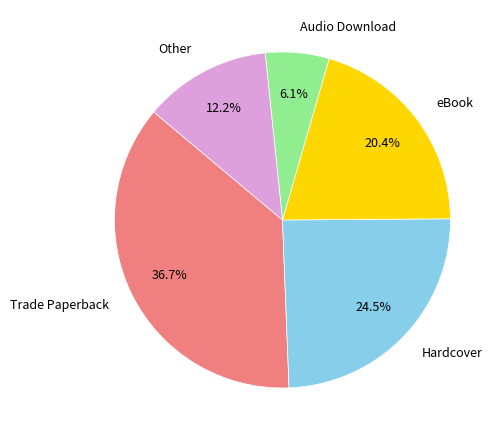

Does any single category account for the majority?

No